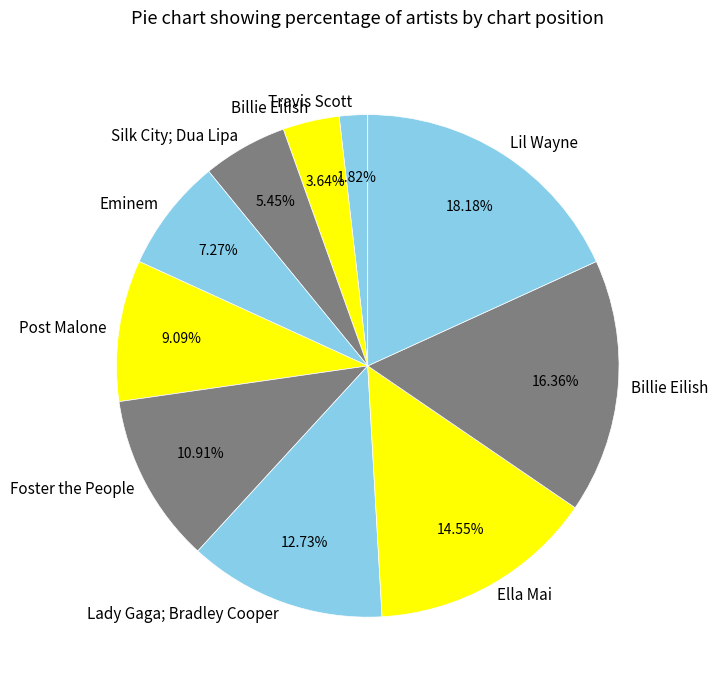

Count the number of slices in the pie.

10